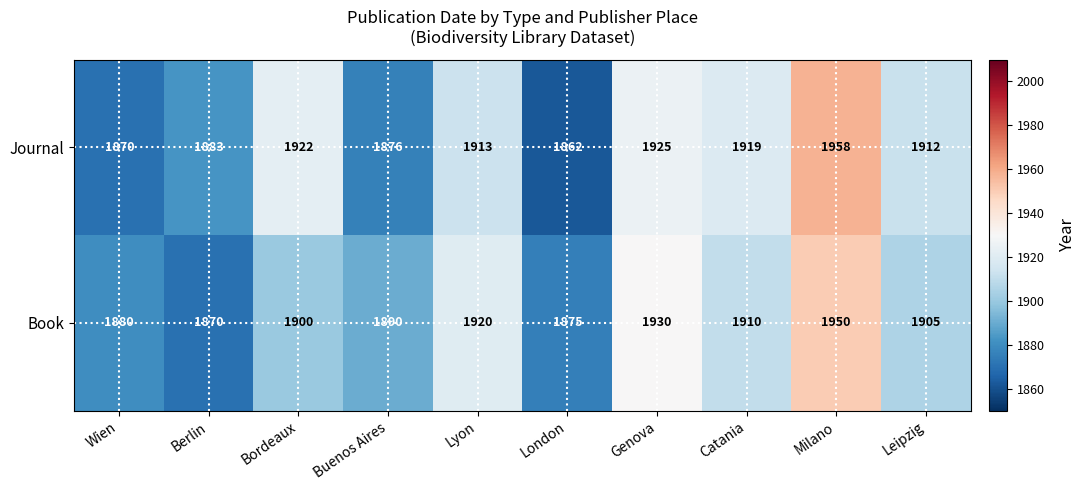

Which series has the widest spread of values?

Journal